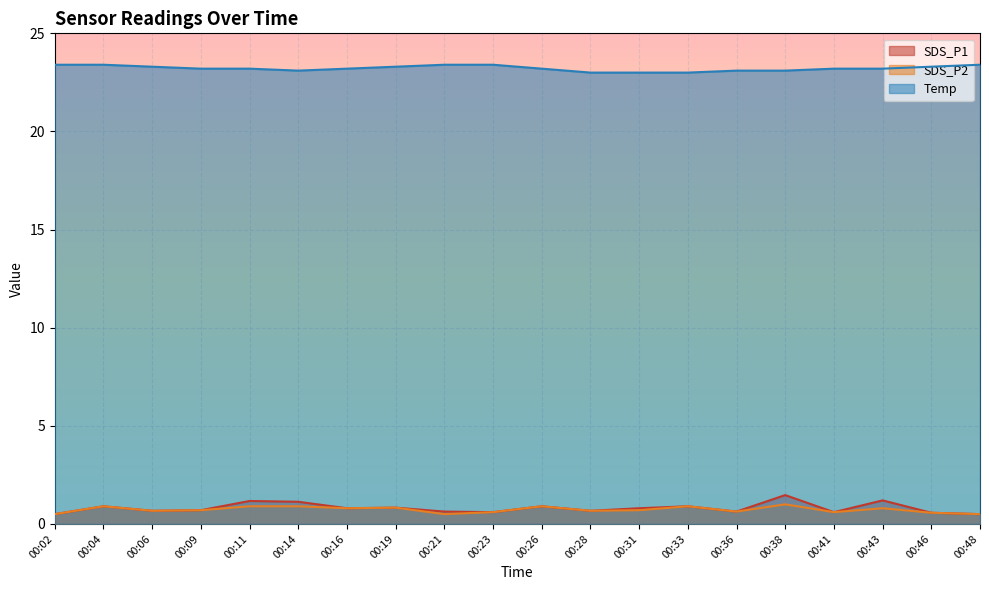

Does the chart display data point markers on the line(s)?

No